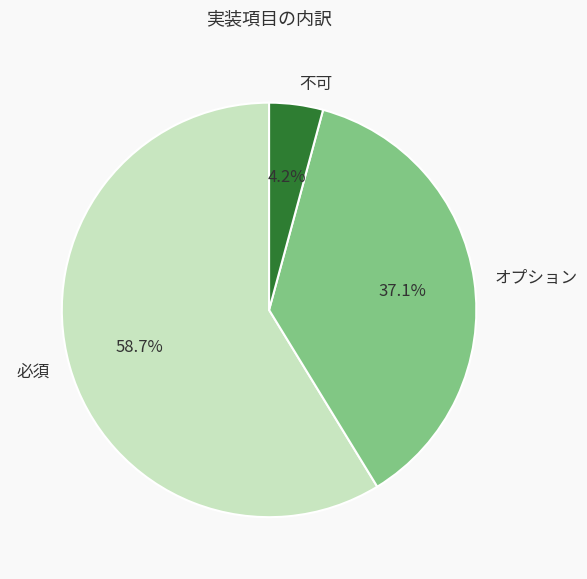

Between オプション and 必須, which is larger?

必須